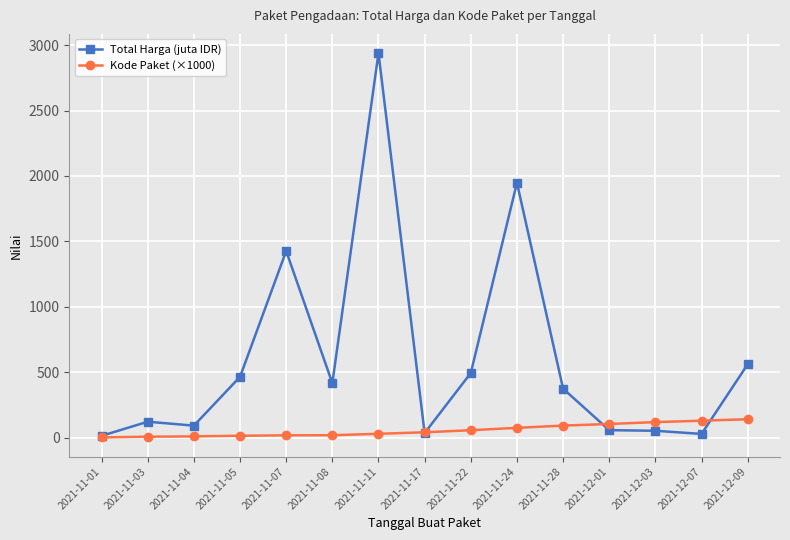

Which series has the largest total across all categories?

Total Harga (juta IDR)